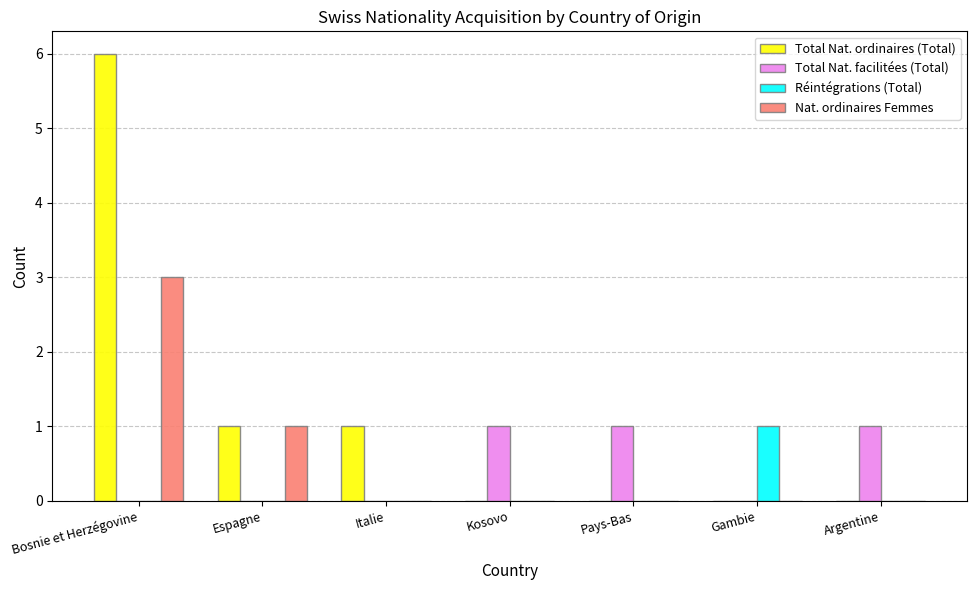

What is the approximate value of Total Nat. facilitées (Total) at Argentine?

1